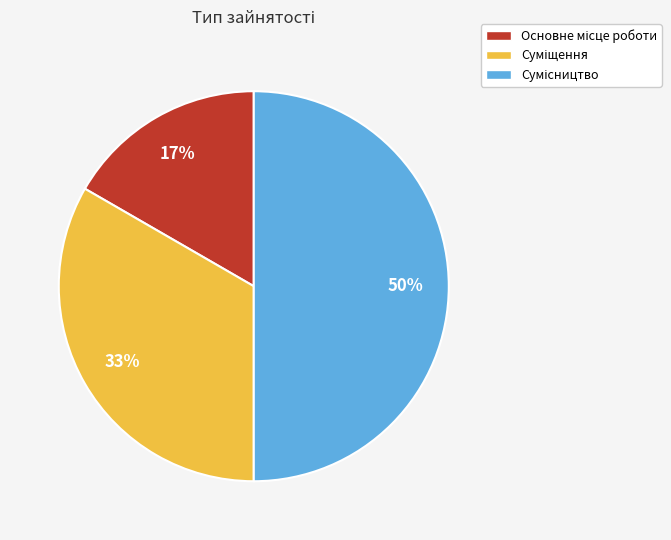

To the nearest percent, what is the difference between the largest and smallest slice percentages?

33%